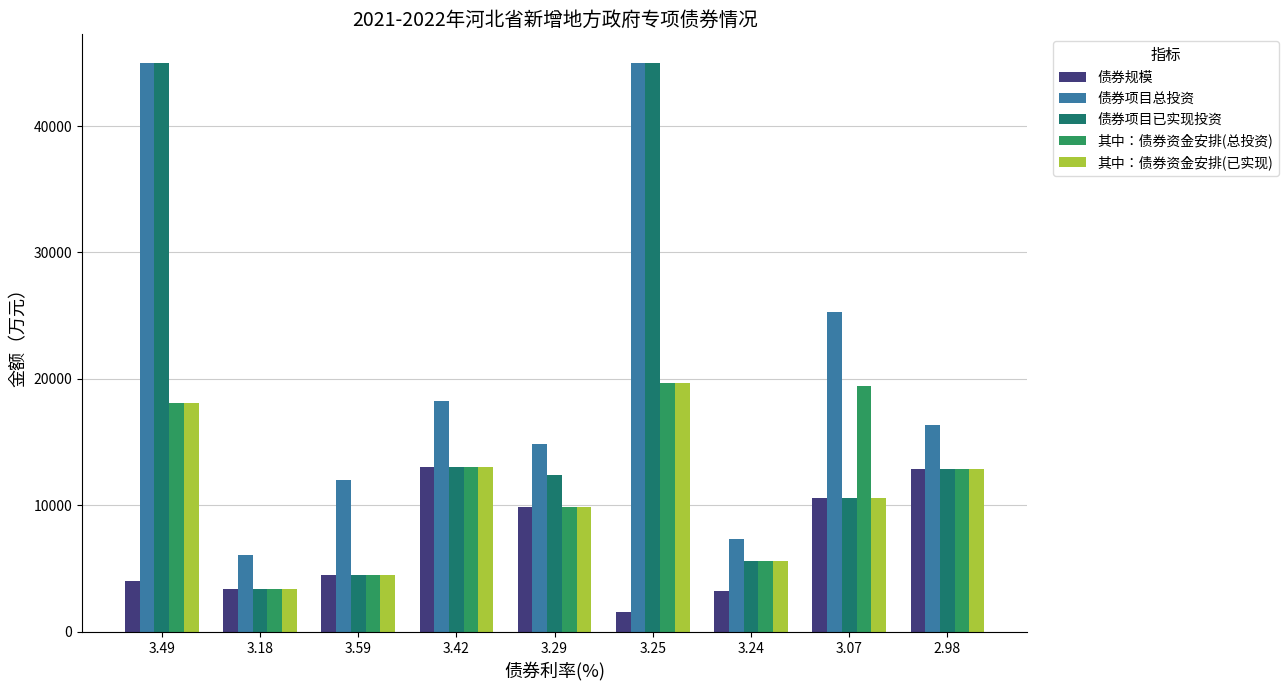

What is the value of the 债券项目已实现投资 bar at the 7th from the left?

5600.0